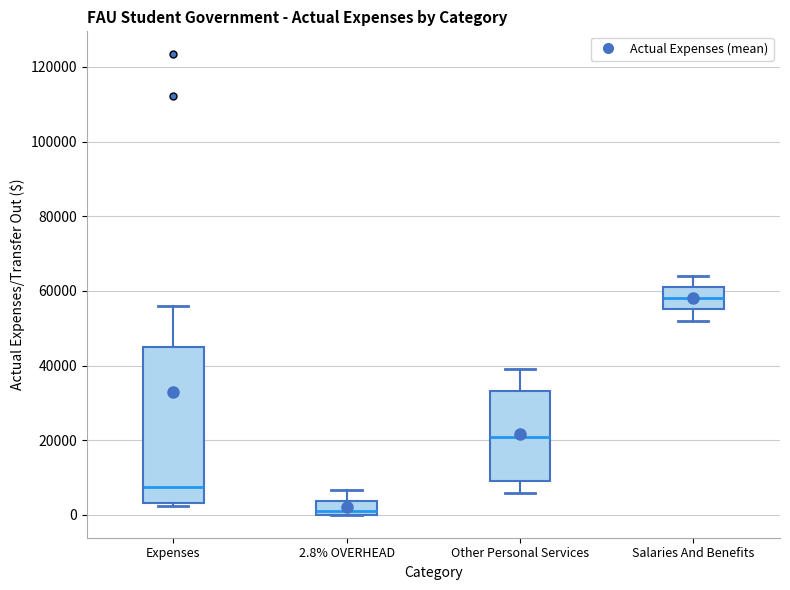

Which box's median line is the highest?

Salaries And Benefits